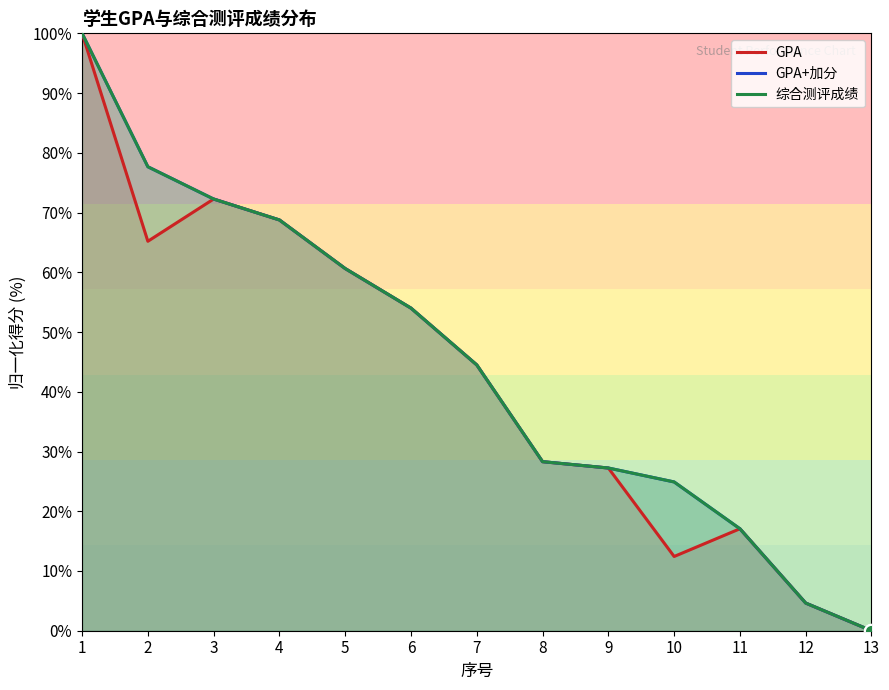

Which series contains the highest Y value?

GPA